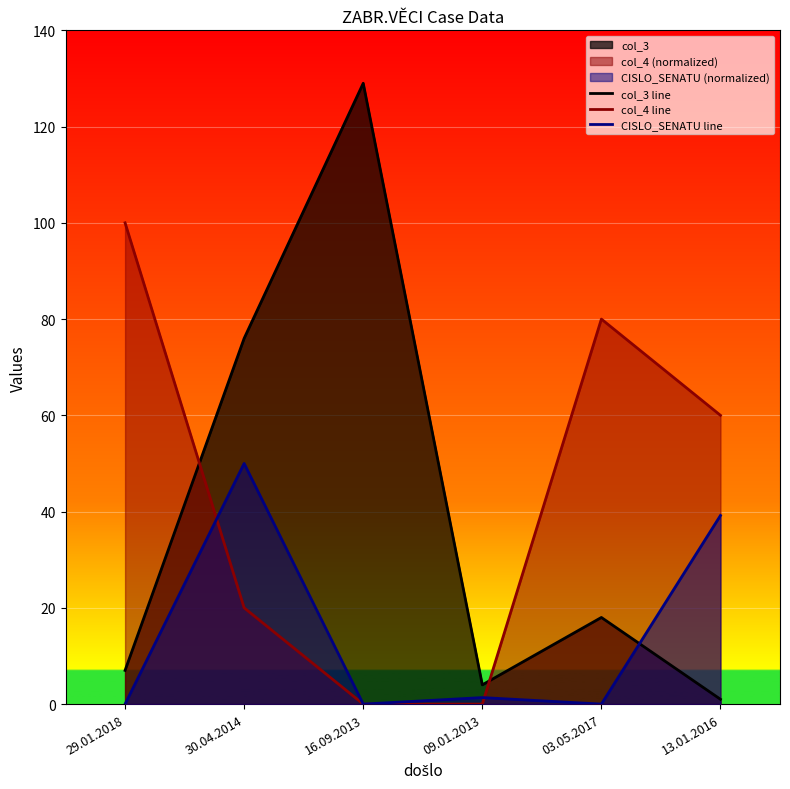

What is the difference between the col_4 line values at 09.01.2013 and 29.01.2018?

100.0